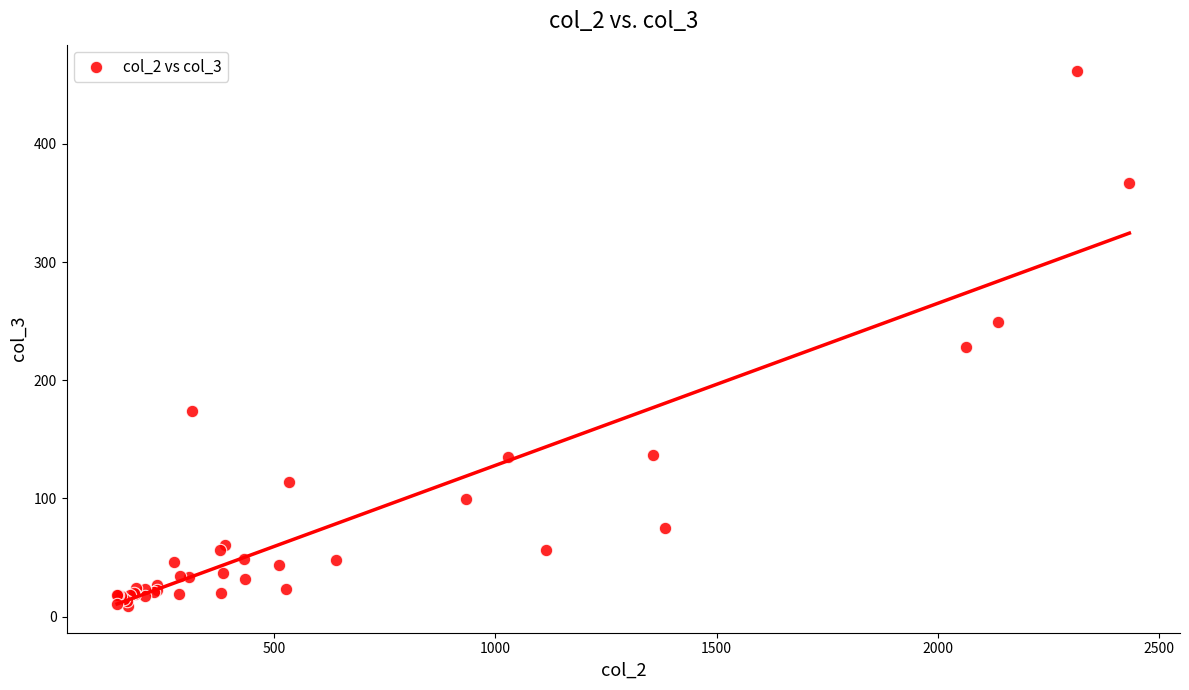

What Y value in the scatter plot is closest to 235?

228.2